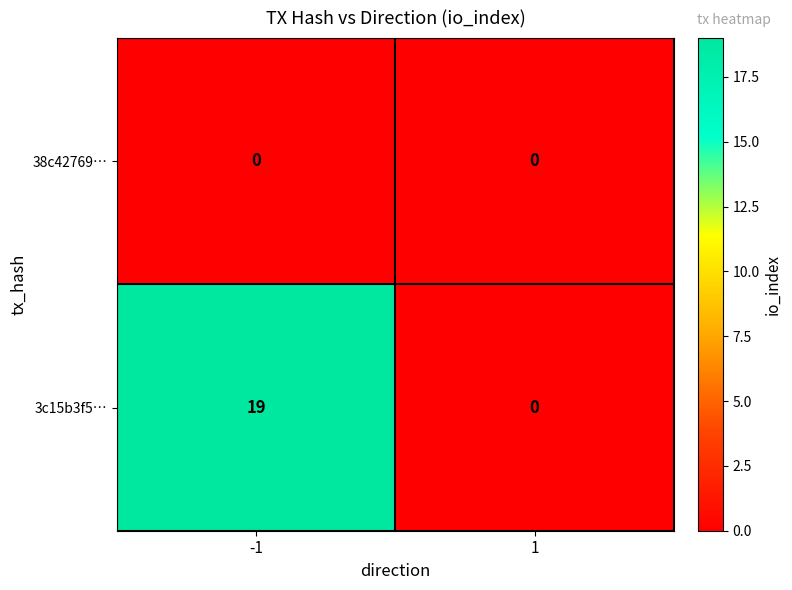

Reading left to right, extract all data points from this chart.

38c42769…: 0	0
3c15b3f5…: 19	0